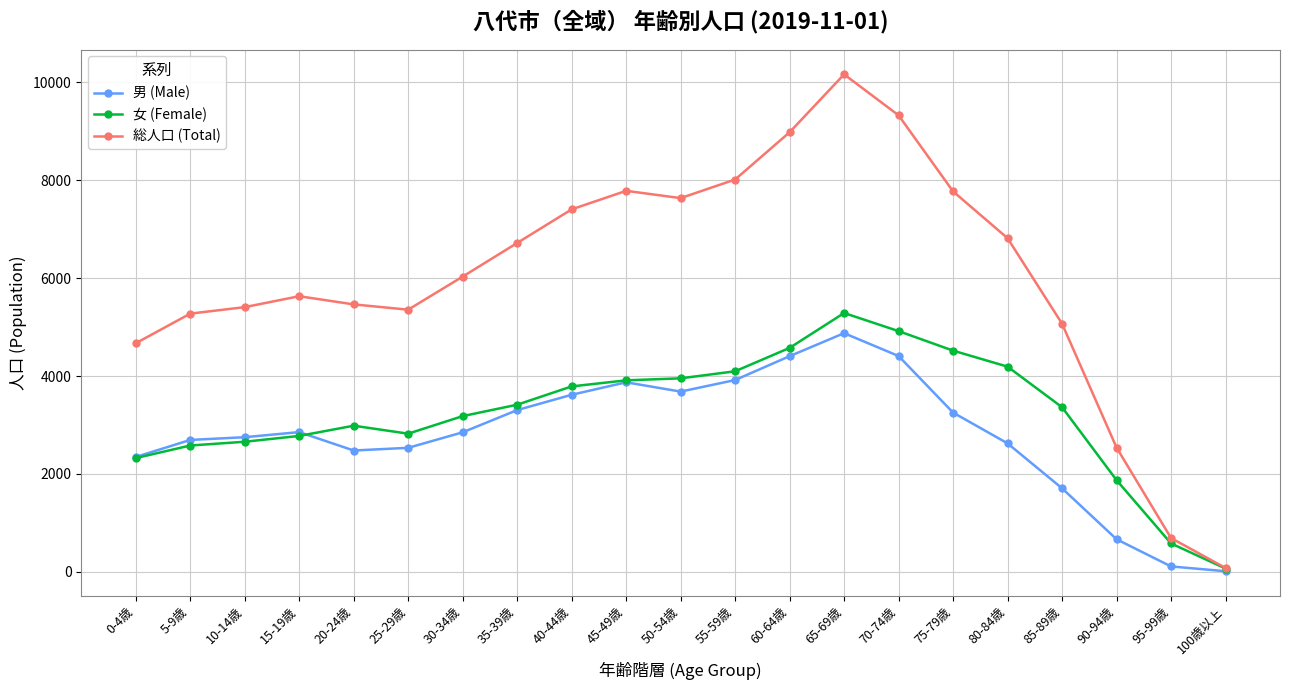

How many categories are shown in the chart?

21